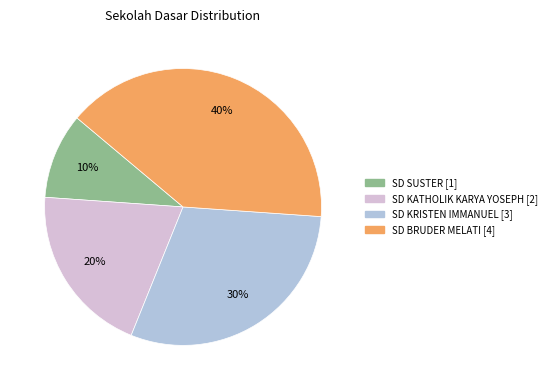

Rank the categories by value from lowest to highest.

SD SUSTER, SD KATHOLIK KARYA YOSEPH, SD KRISTEN IMMANUEL, SD BRUDER MELATI